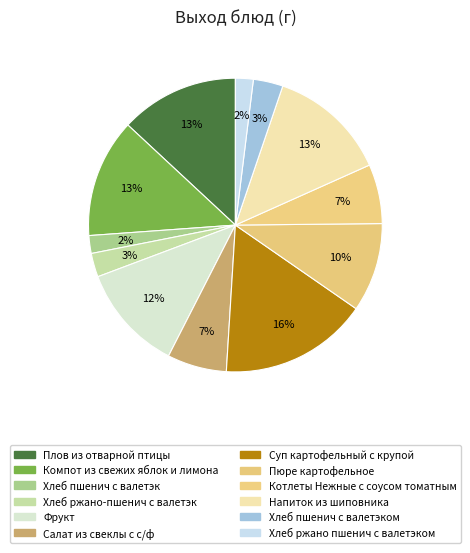

How many segments does this pie chart have?

12